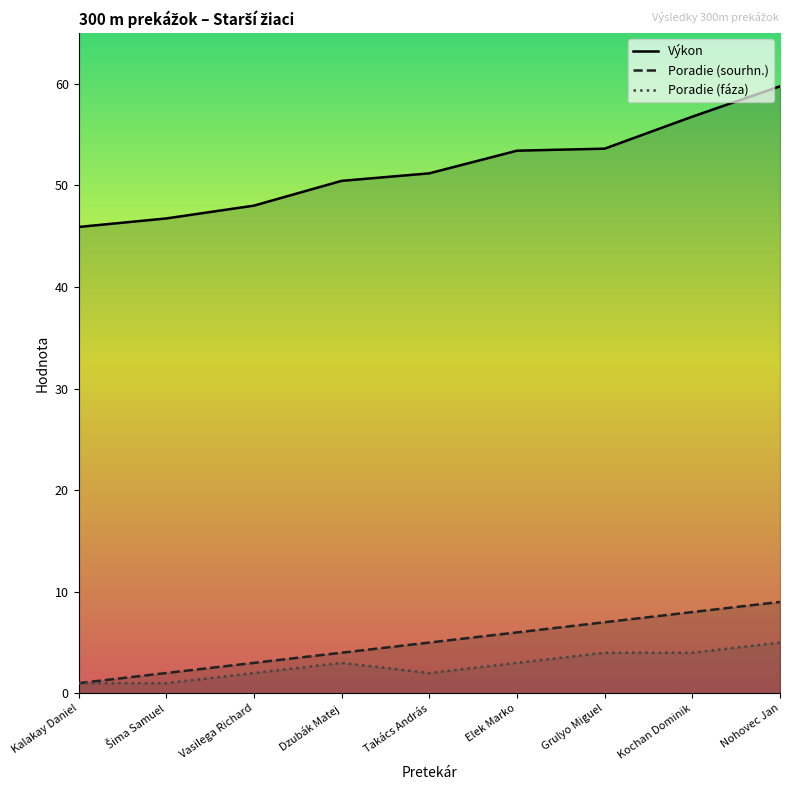

What is the highest value of the Poradie (sourhn.) series?

9.0